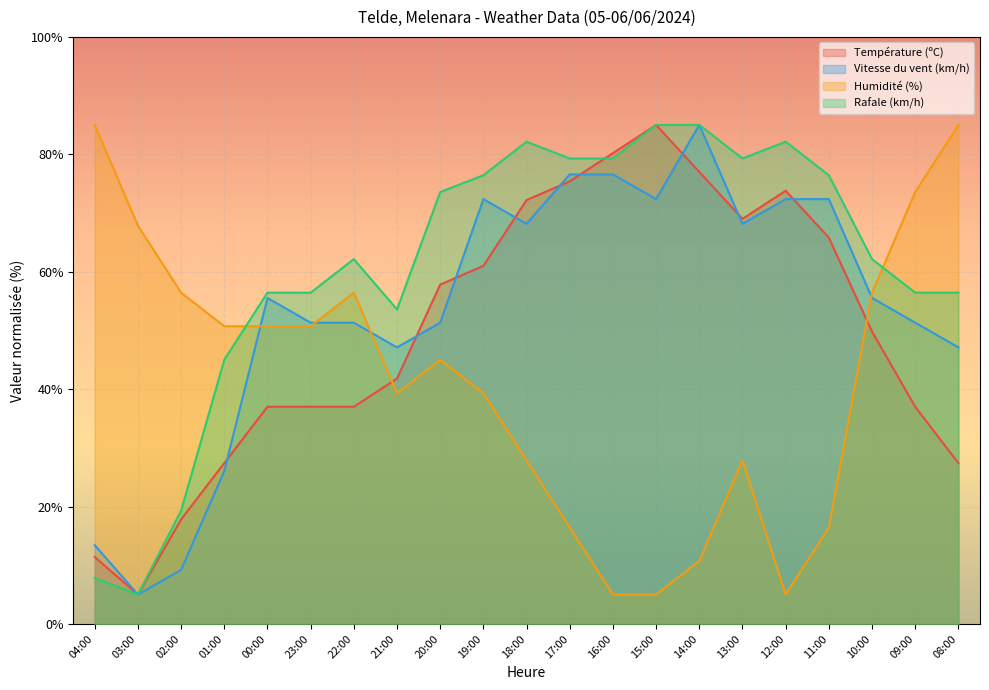

At how many categories does at least one series exceed 22?

21